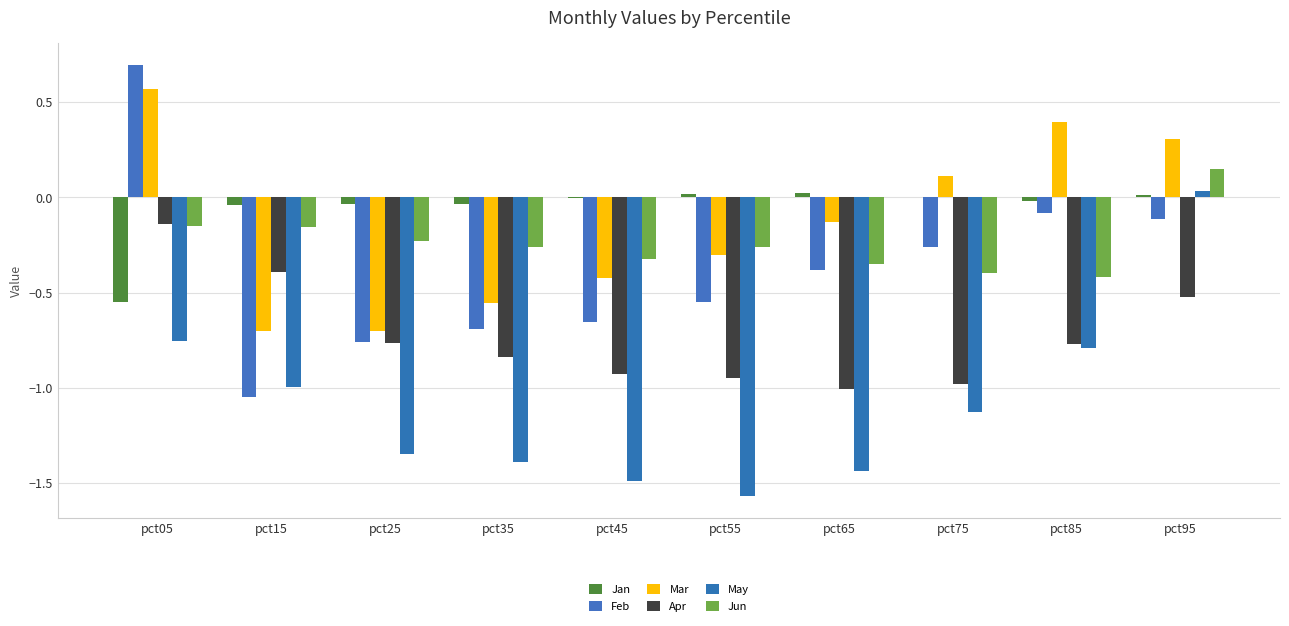

The Jan series shows -0.0 at pct85. True or false?

True